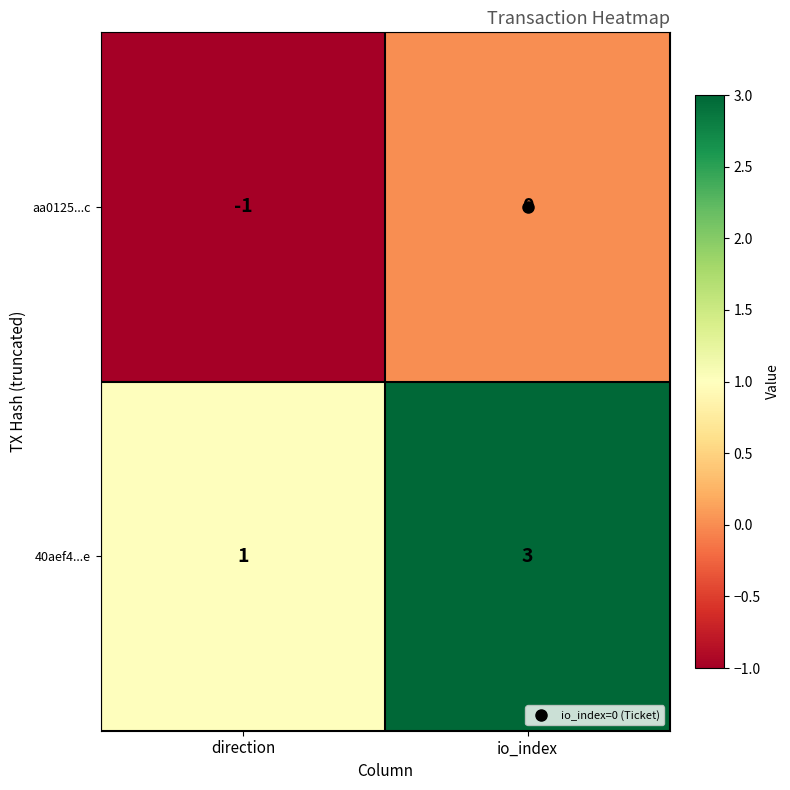

Which series has the largest total across all categories?

40aef4...e